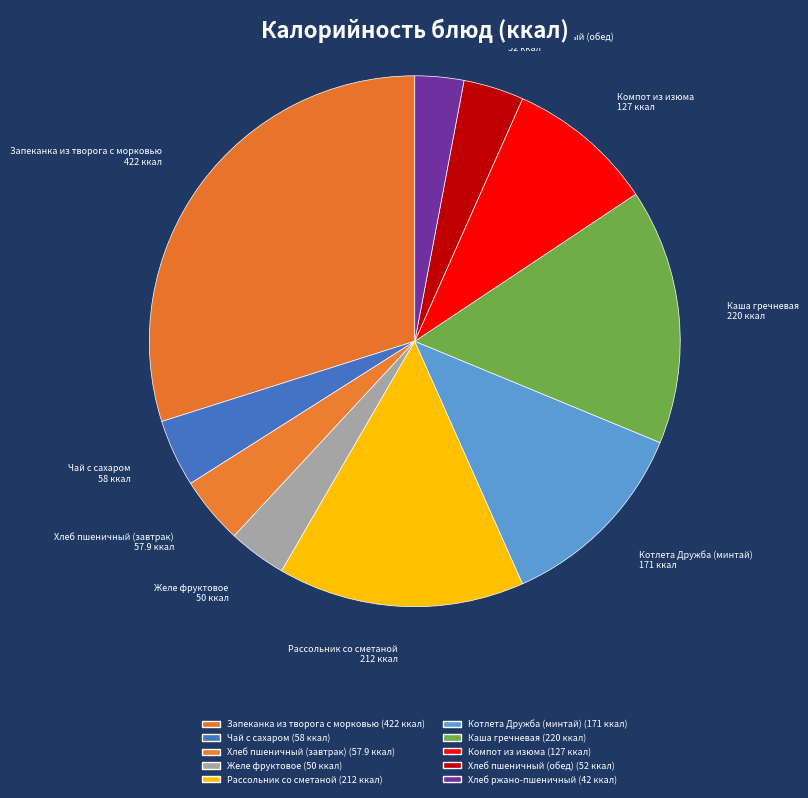

Which category has the smallest portion of the pie?

Хлеб ржано-пшеничный